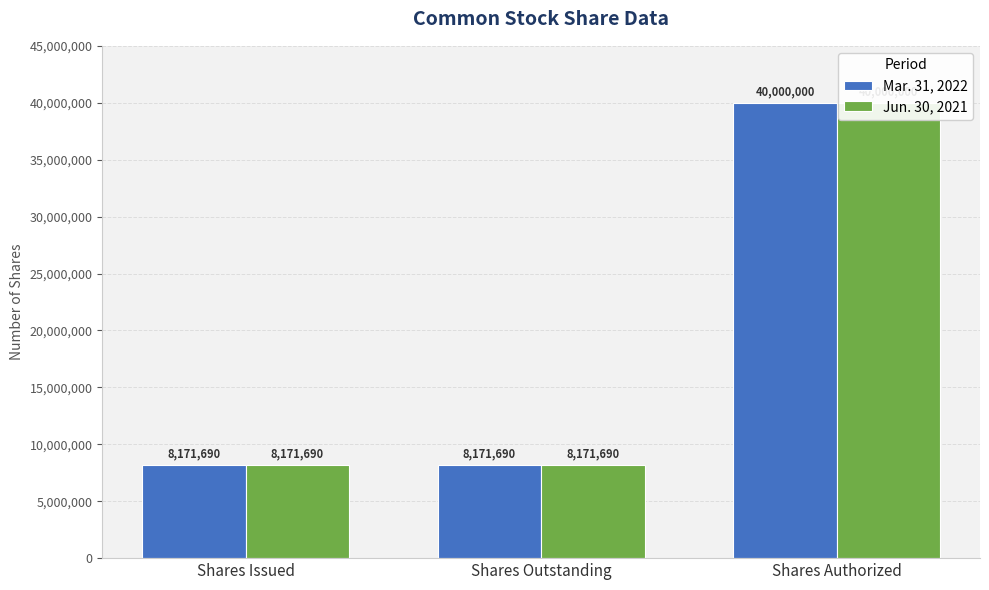

What is the average value of the Jun. 30, 2021 series?

18781127